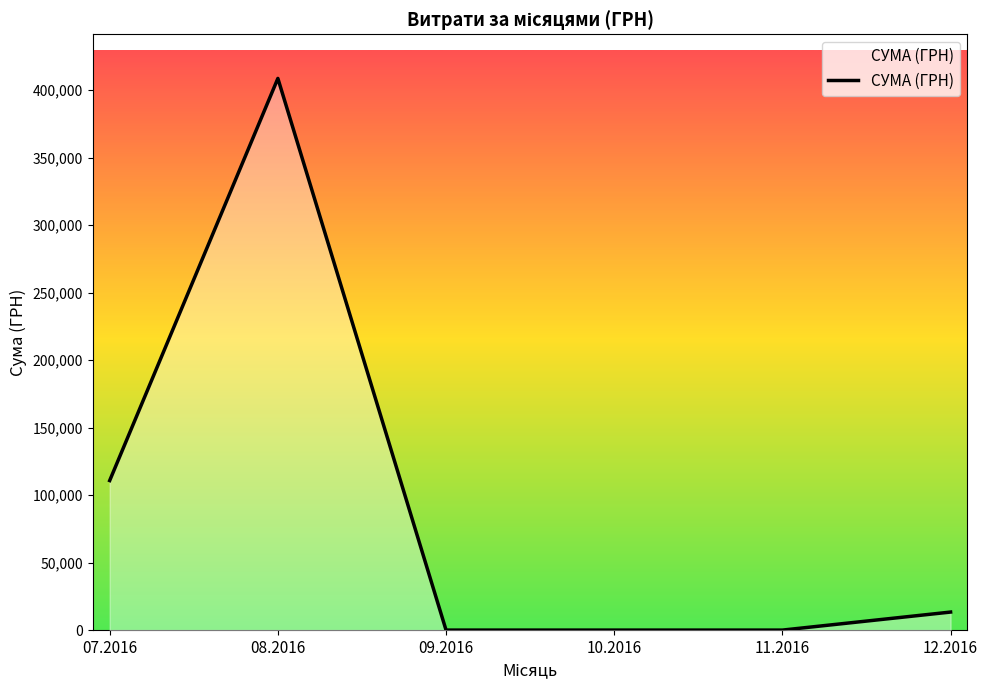

True or false: there are more than 2 points higher than both neighbors.

False